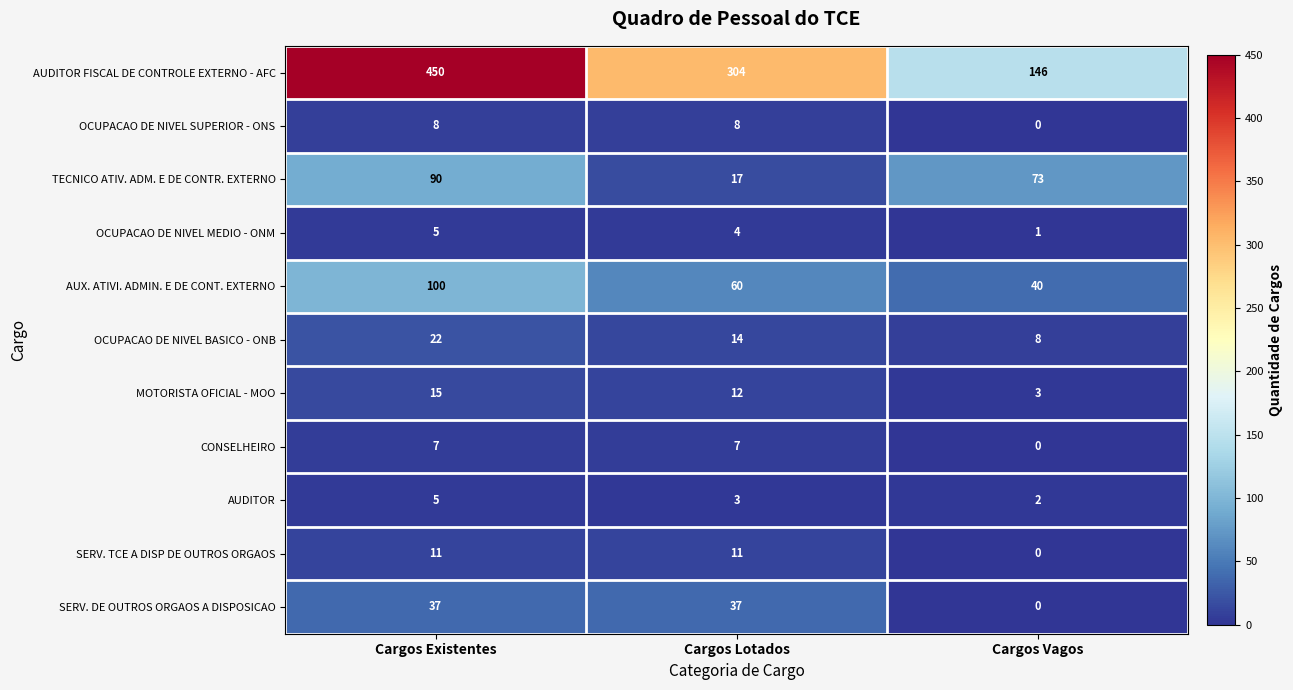

True or false: OCUPACAO DE NIVEL MEDIO - ONM has a value of 3 at Cargos Existentes.

False